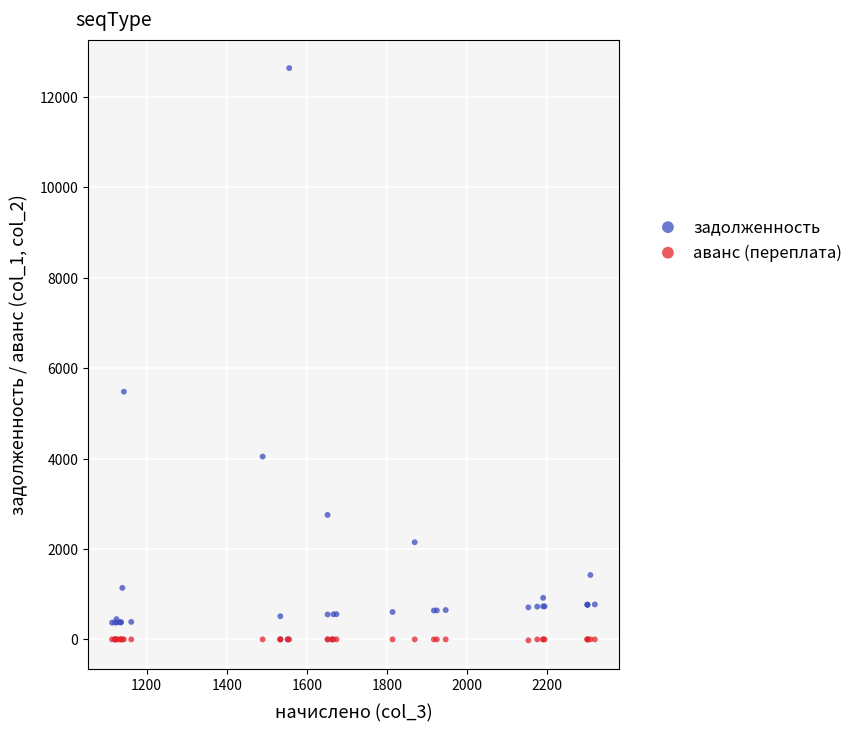

What are all the series names shown in the legend?

задолженность, аванс (переплата)